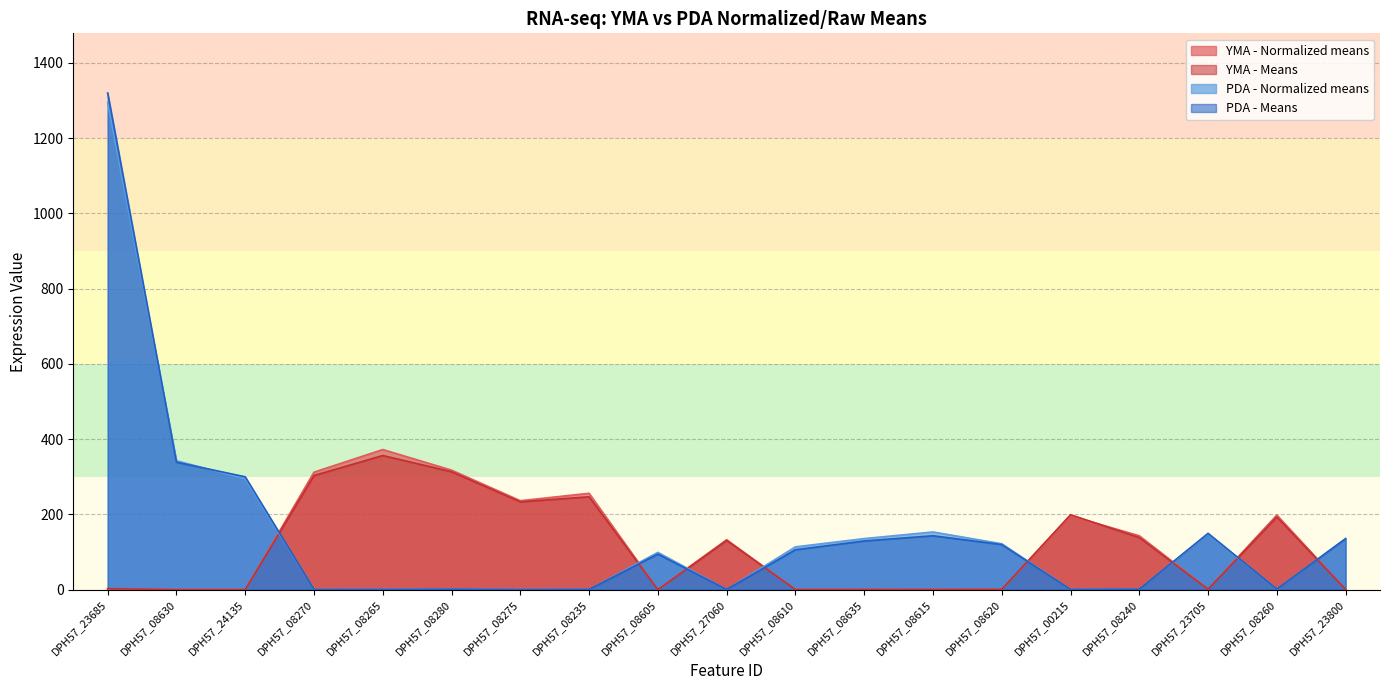

Rank the series at DPH57_08265 from lowest to highest value.

PDA - Normalized means, PDA - Means, YMA - Means, YMA - Normalized means